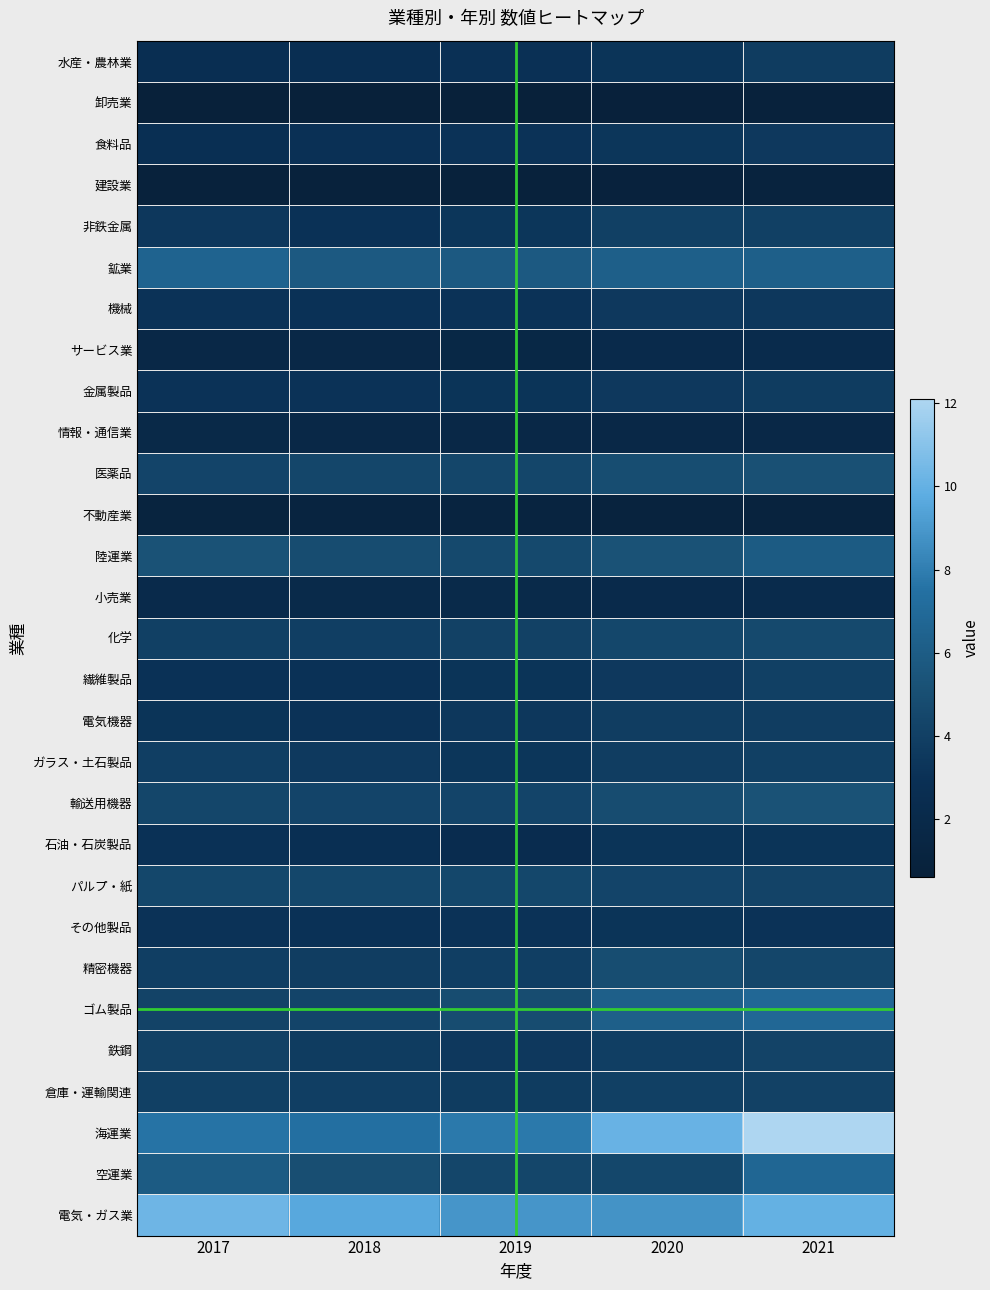

Count the number of data series in this chart.

29